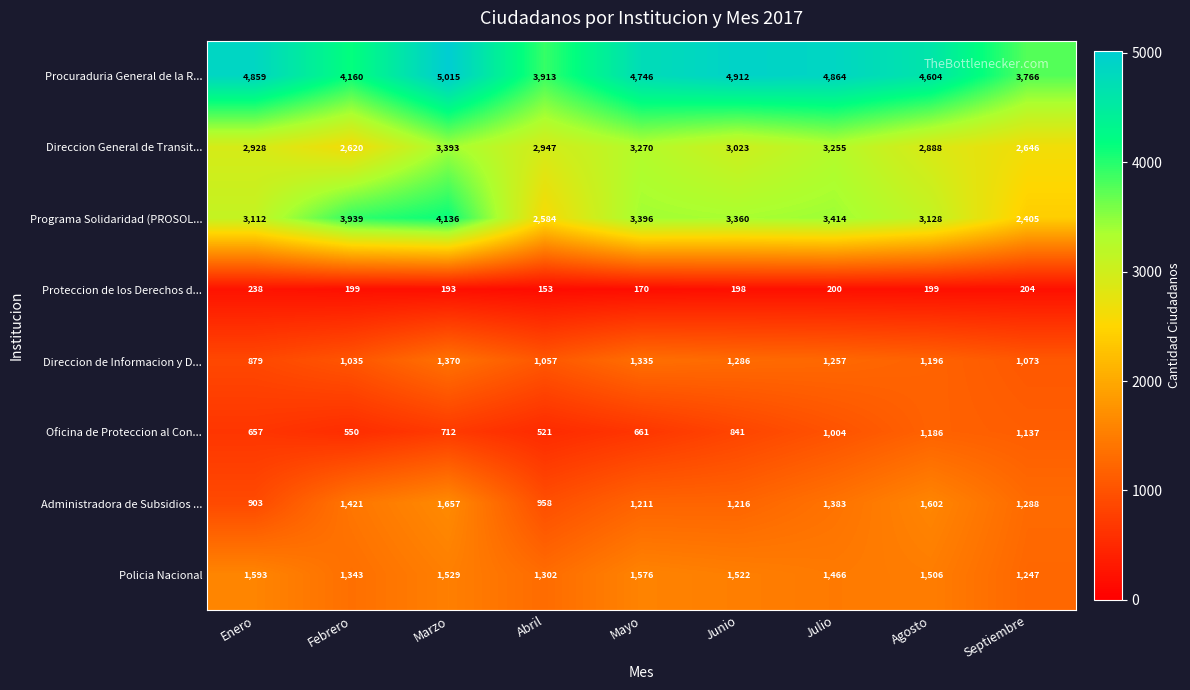

What is the sum of the Proteccion de los Derechos d... values at Abril and Agosto?

352